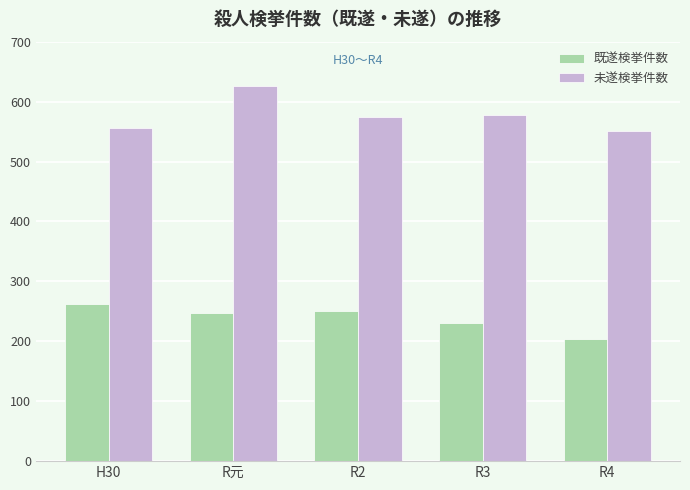

What is the label of the 5th bar from the right?

H30